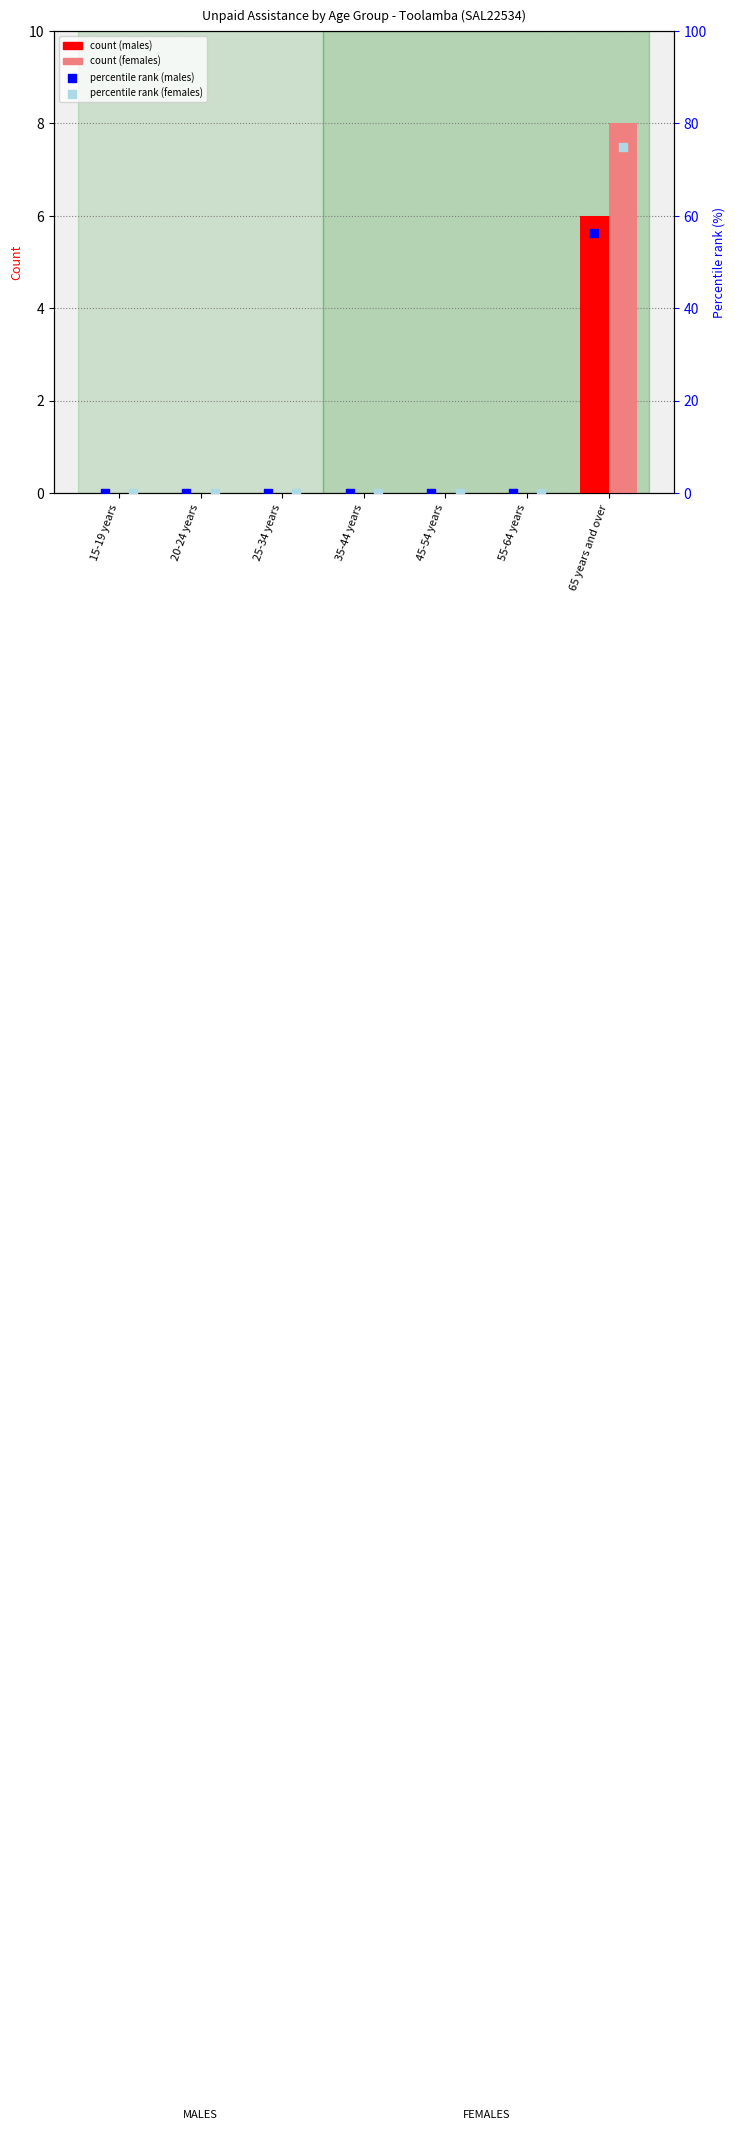

Which series reaches the maximum Y coordinate?

Females percentile rank